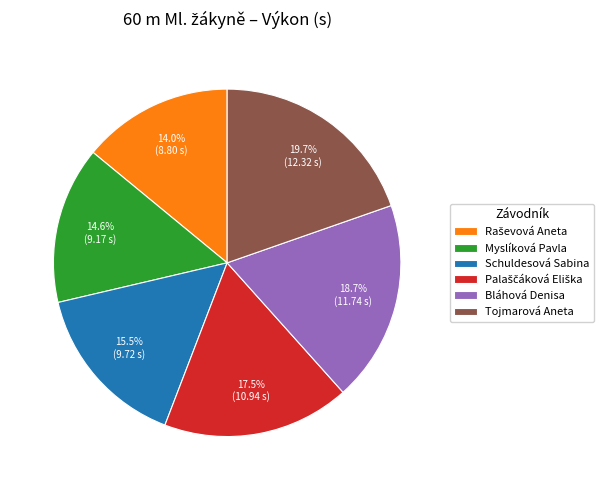

Which has a higher value, Schuldesová Sabina or Bláhová Denisa?

Bláhová Denisa